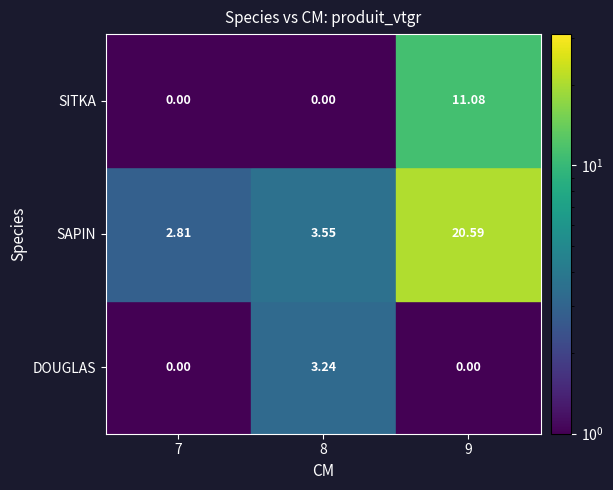

List the series in order of their overall mean, highest first.

SAPIN, SITKA, DOUGLAS